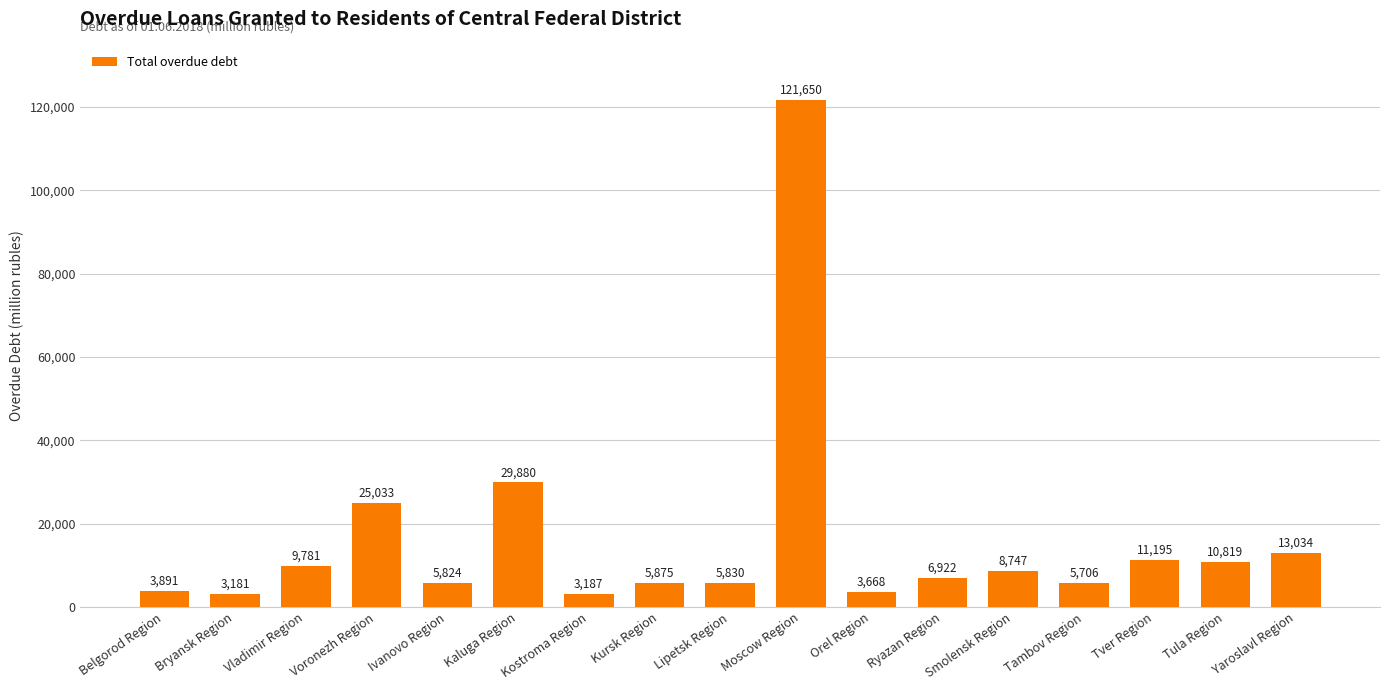

What is the difference between the maximum and second lowest values?

118463